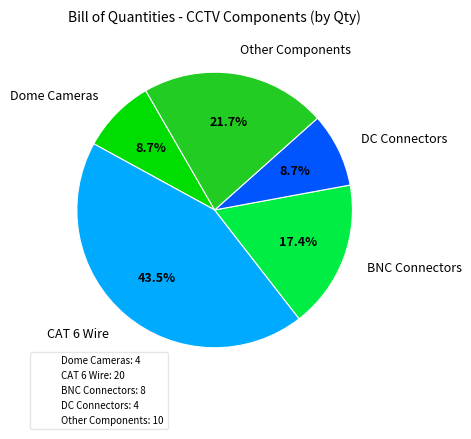

Is there any slice that represents more than half of the pie?

No